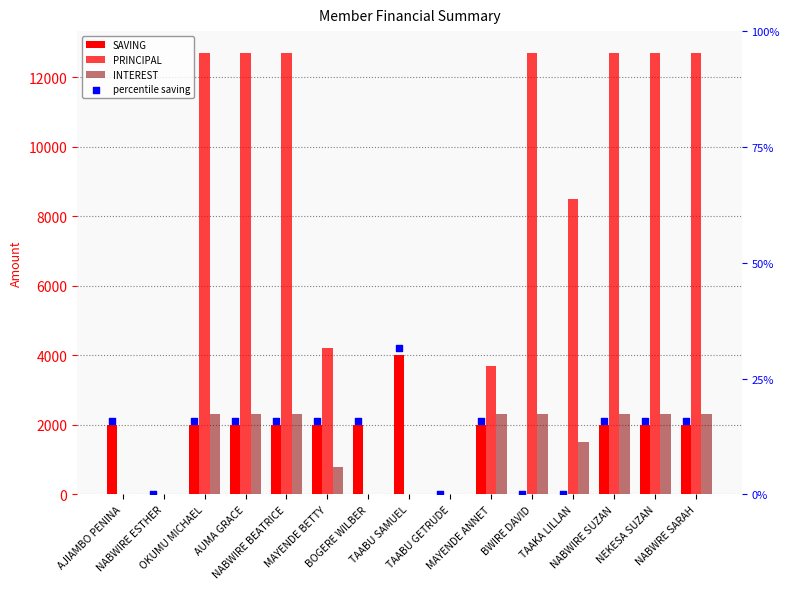

At how many categories does at least one series exceed 5025?

8